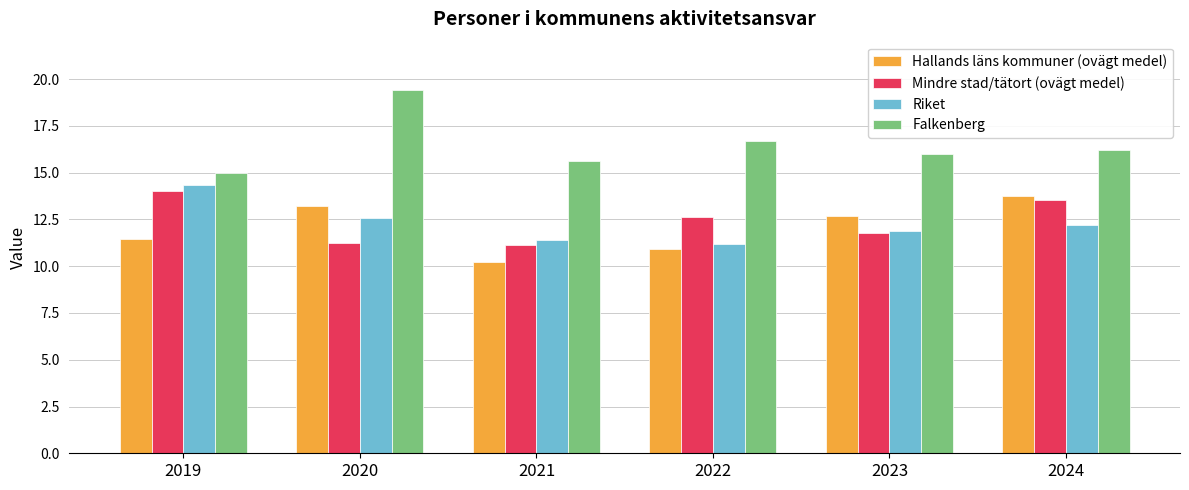

Reading left to right, transcribe all the data shown in this chart.

Hallands läns kommuner (ovägt medel): 2019=11.4	2020=13.2	2021=10.2	2022=10.9	2023=12.7	2024=13.7
Mindre stad/tätort (ovägt medel): 2019=14.0	2020=11.2	2021=11.2	2022=12.6	2023=11.8	2024=13.5
Riket: 2019=14.3	2020=12.6	2021=11.4	2022=11.2	2023=11.9	2024=12.2
Falkenberg: 2019=15.0	2020=19.4	2021=15.6	2022=16.7	2023=16.0	2024=16.2